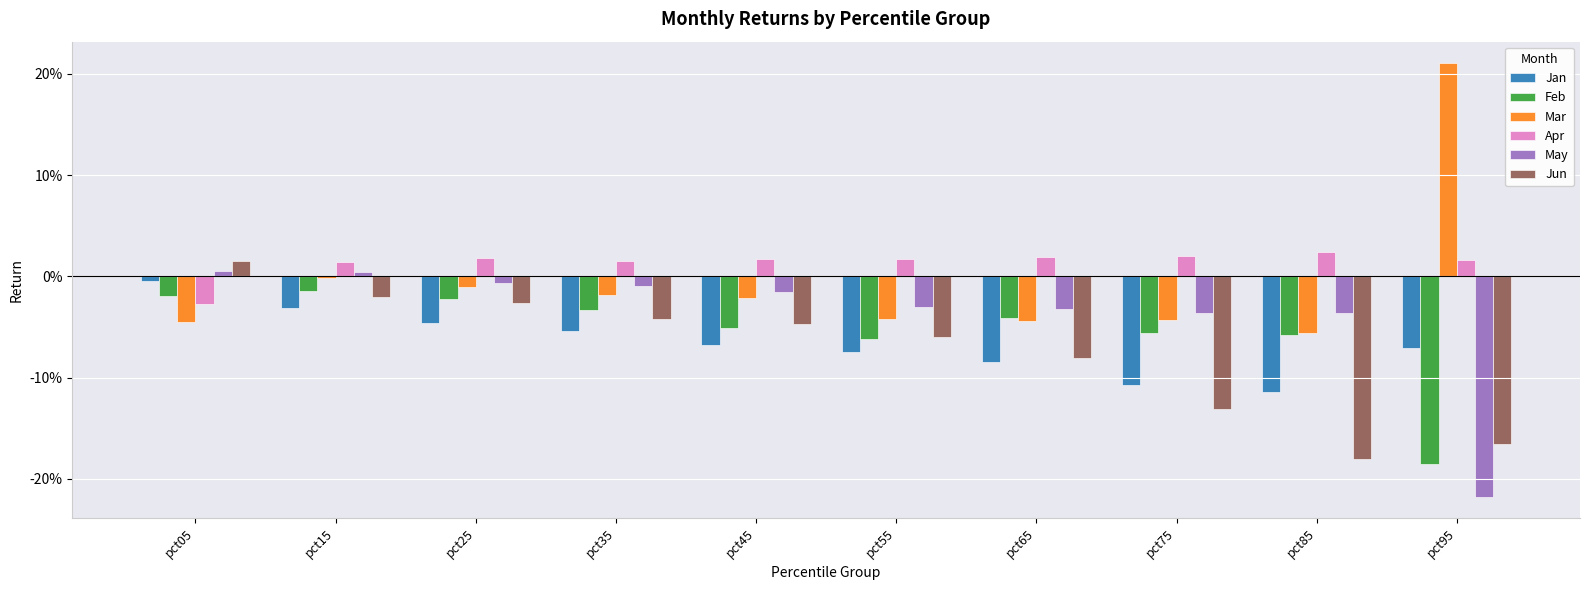

What is the sum of all May values?

-0.4